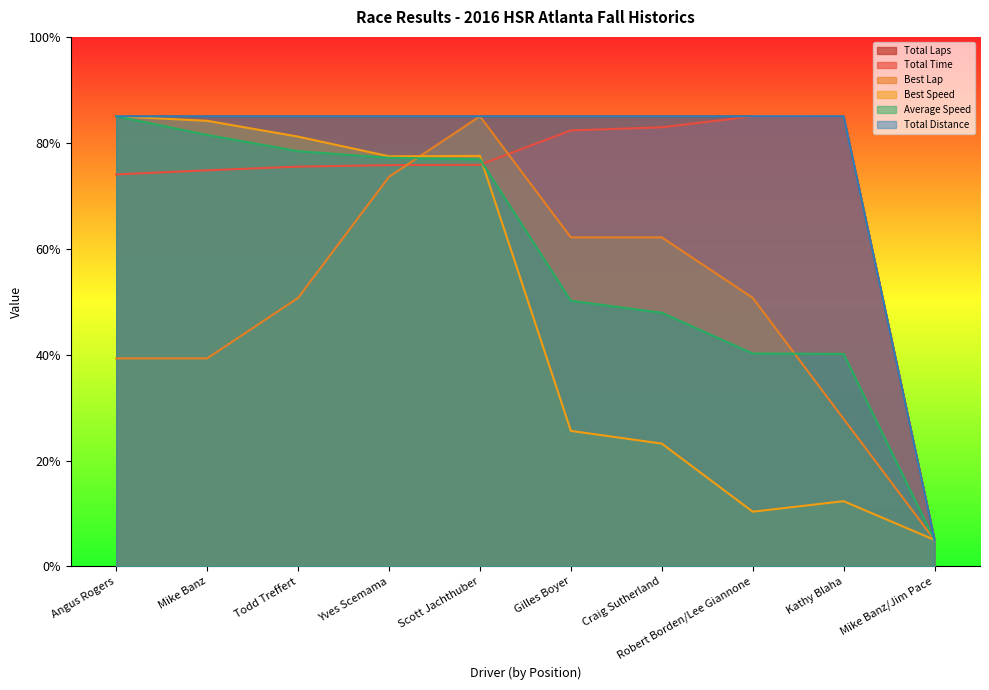

What is the difference between the highest and lowest values at Angus Rogers?

45.7